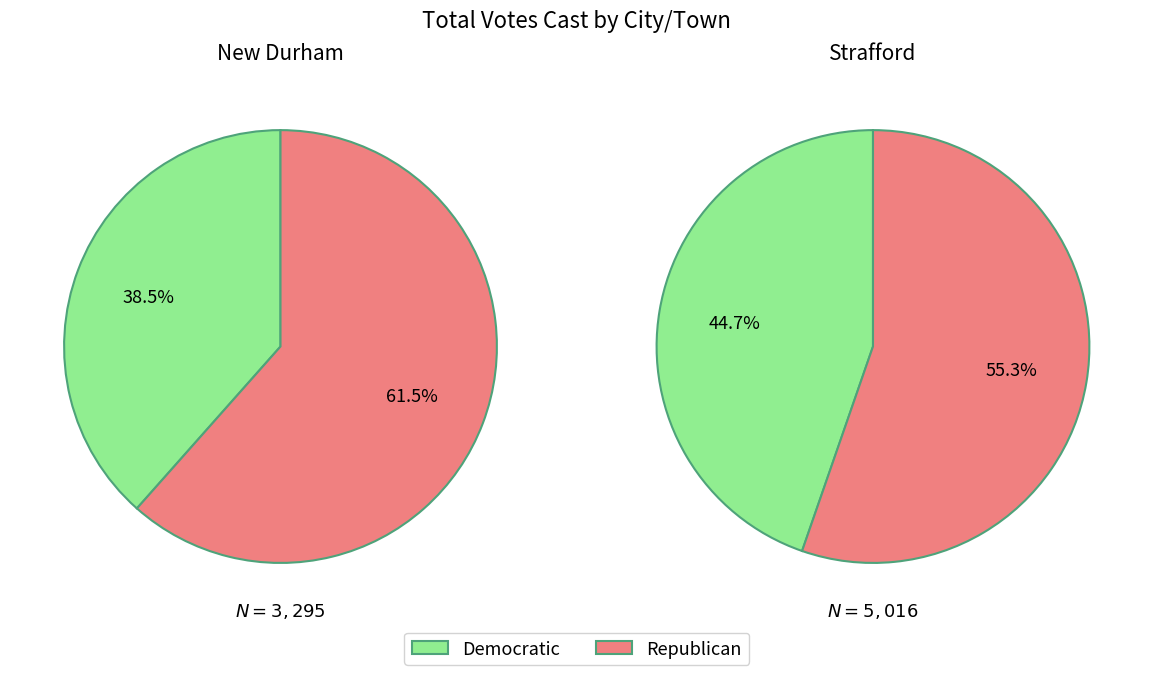

Which slice is the smallest?

New Durham